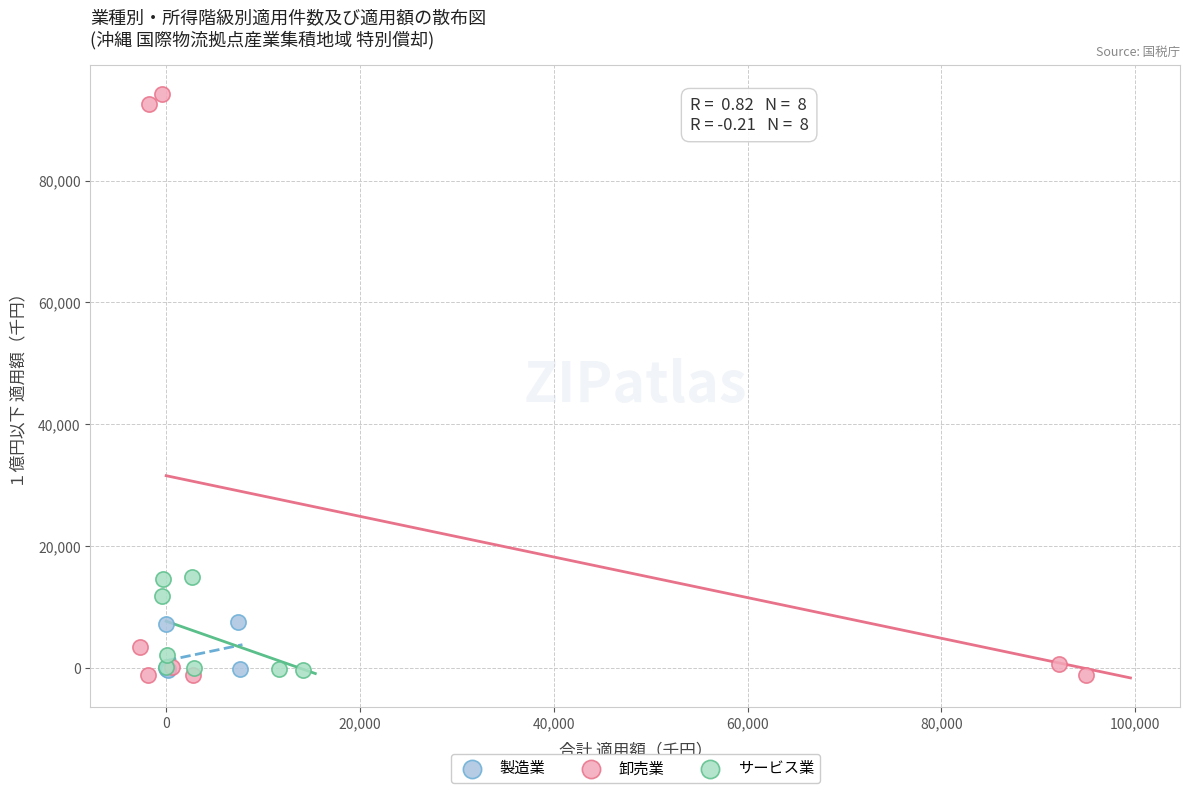

Which series reaches the minimum Y coordinate?

卸売業